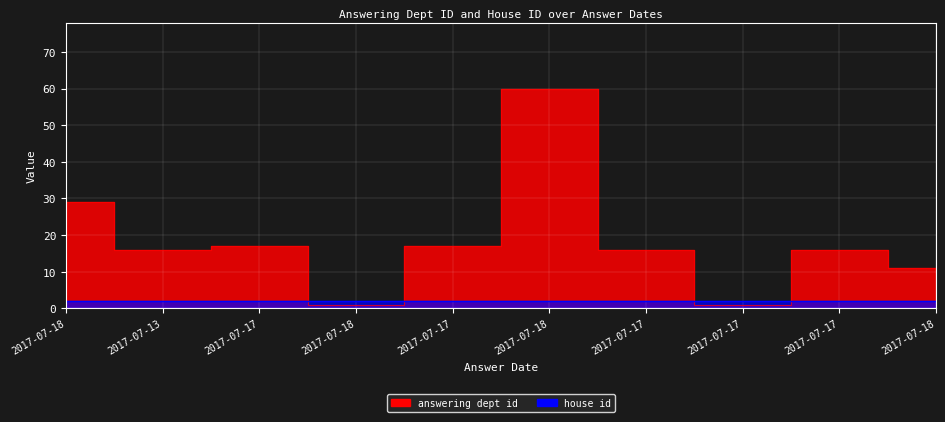

The chart shows a value of 17 at 2017-07-17. True or false?

True